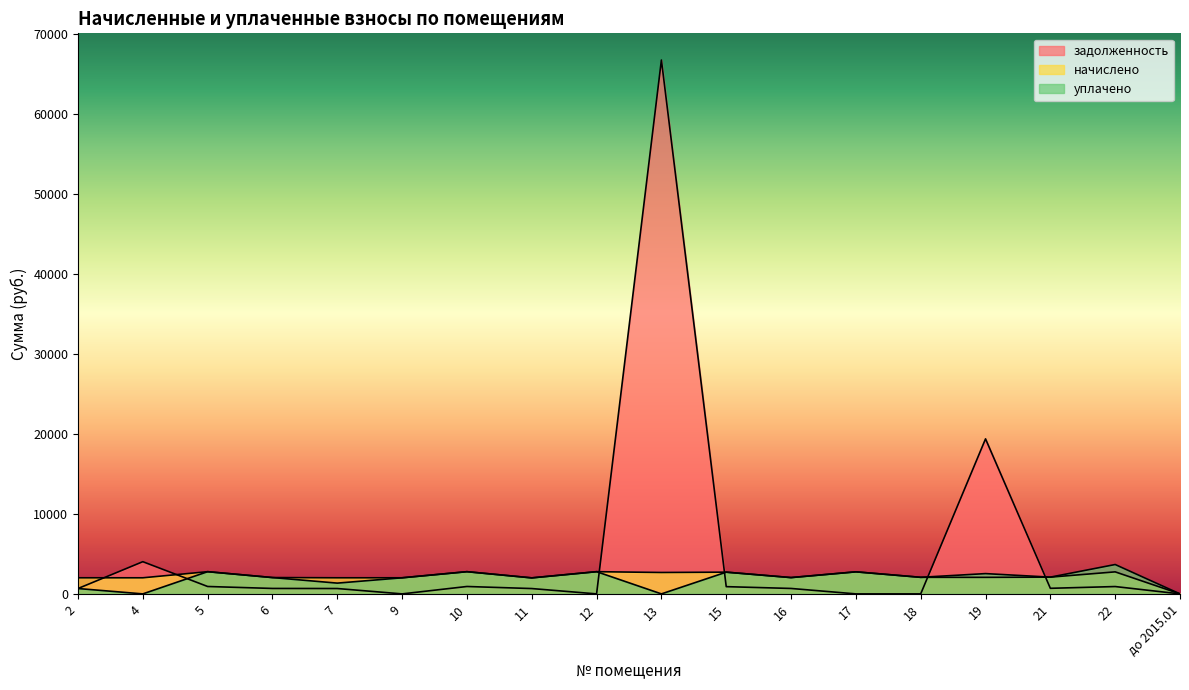

At which category does the chart reach its peak across all series?

13